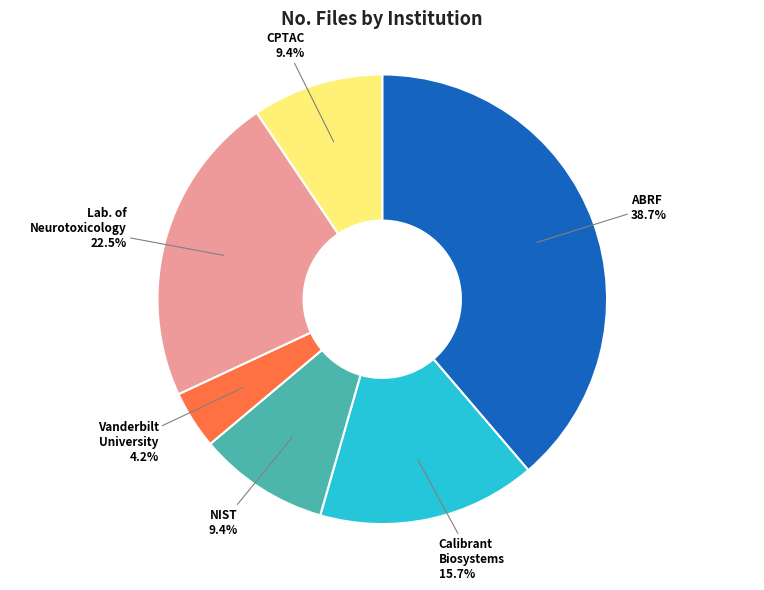

Is there a majority slice in this chart?

No